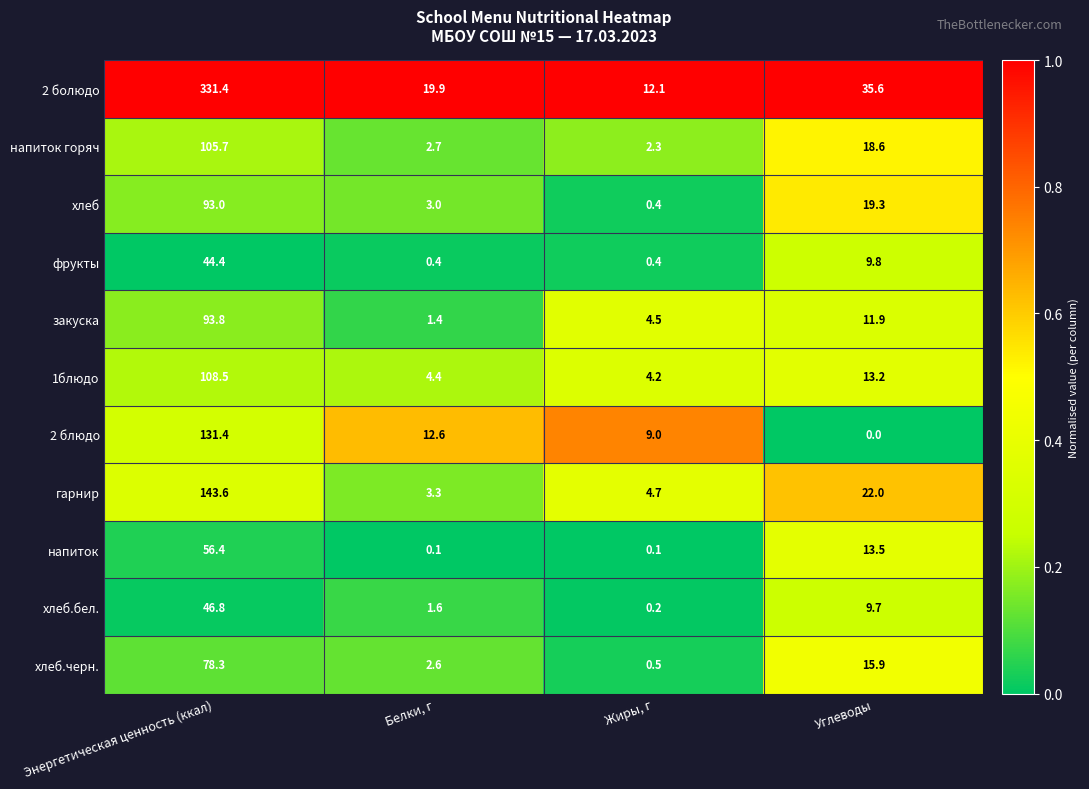

True or false: гарнир has a value of 143.6 at Энергетическая ценность (ккал).

True